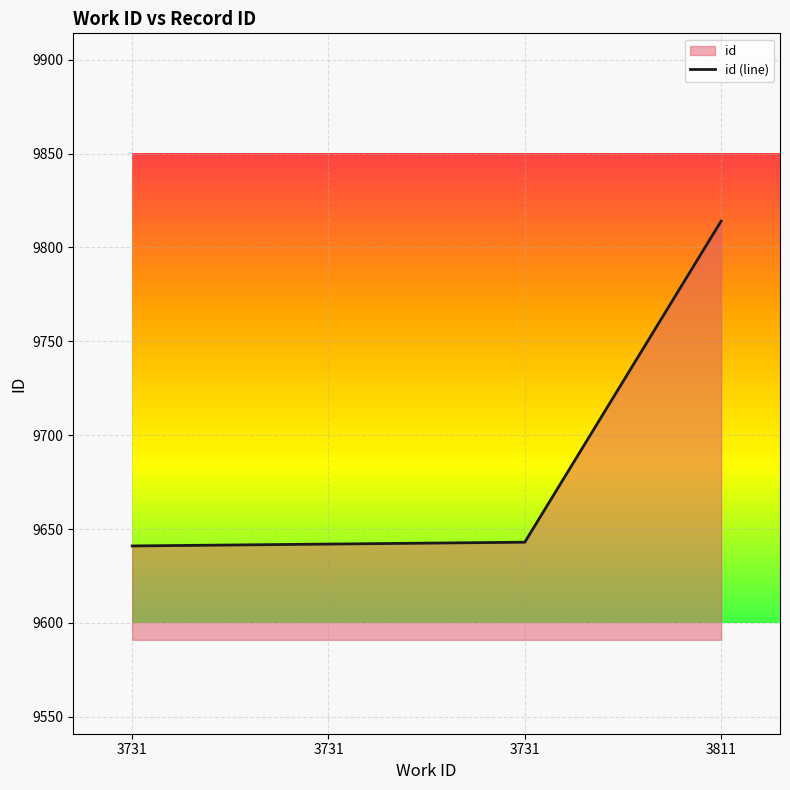

Does the chart display data point markers on the line(s)?

No